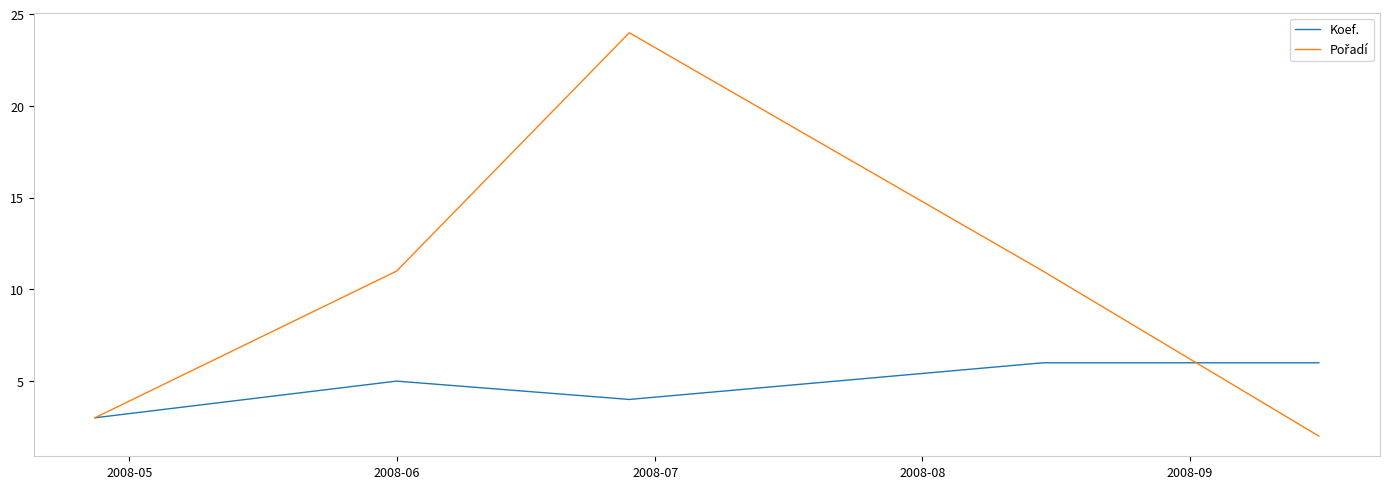

What is the maximum value for Koef.?

6